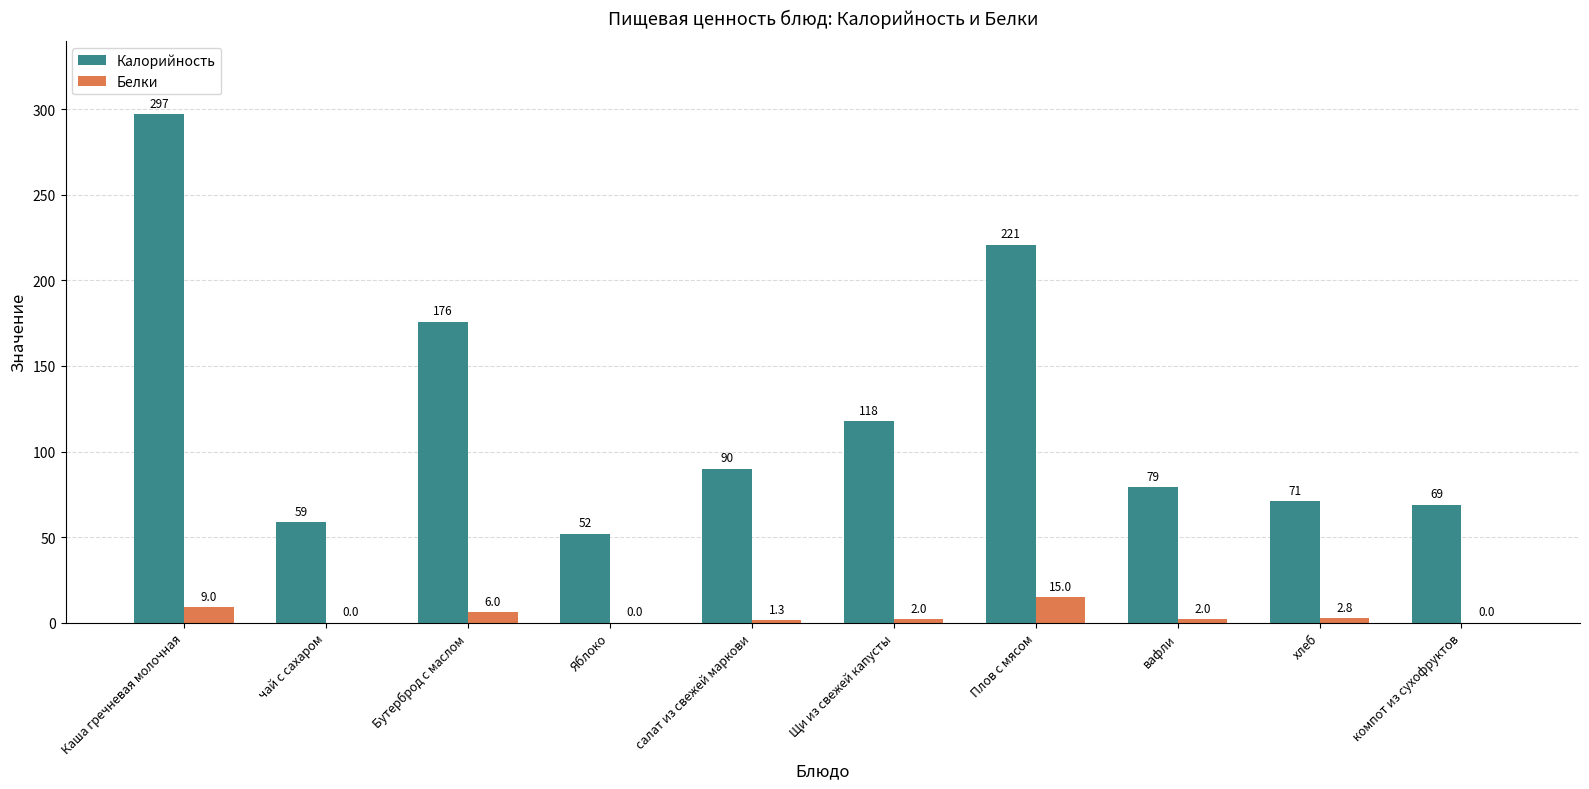

The Калорийность series shows 71.0 at хлеб. True or false?

True